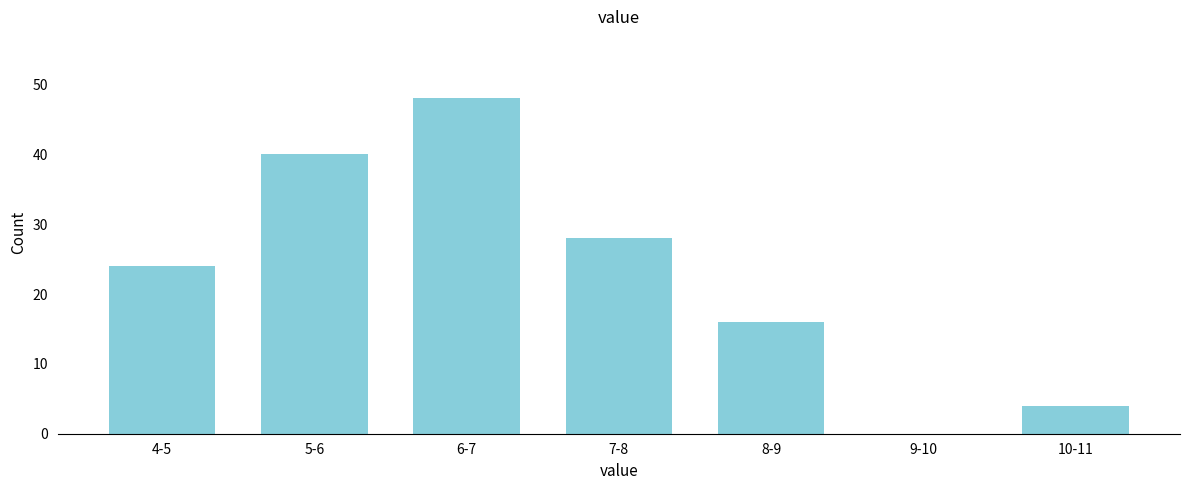

Reading left to right, transcribe all the data shown in this chart.

4-5=24	5-6=40	6-7=48	7-8=28	8-9=16	9-10=0	10-11=4